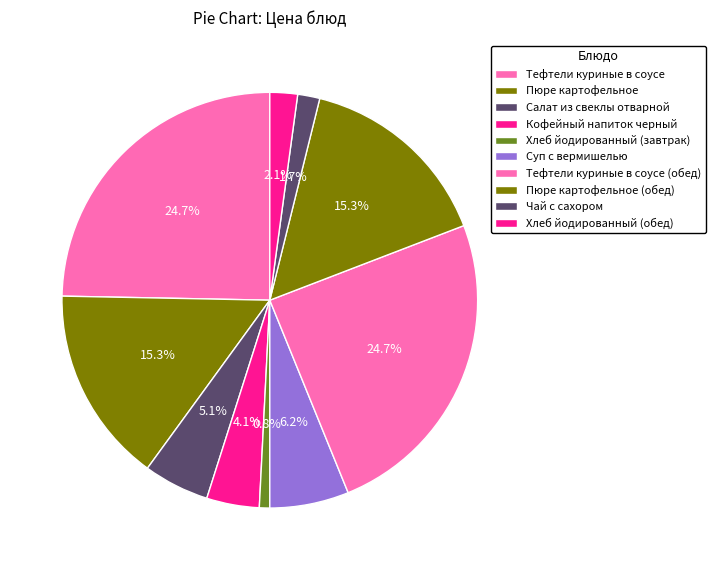

How many segments does this pie chart have?

10